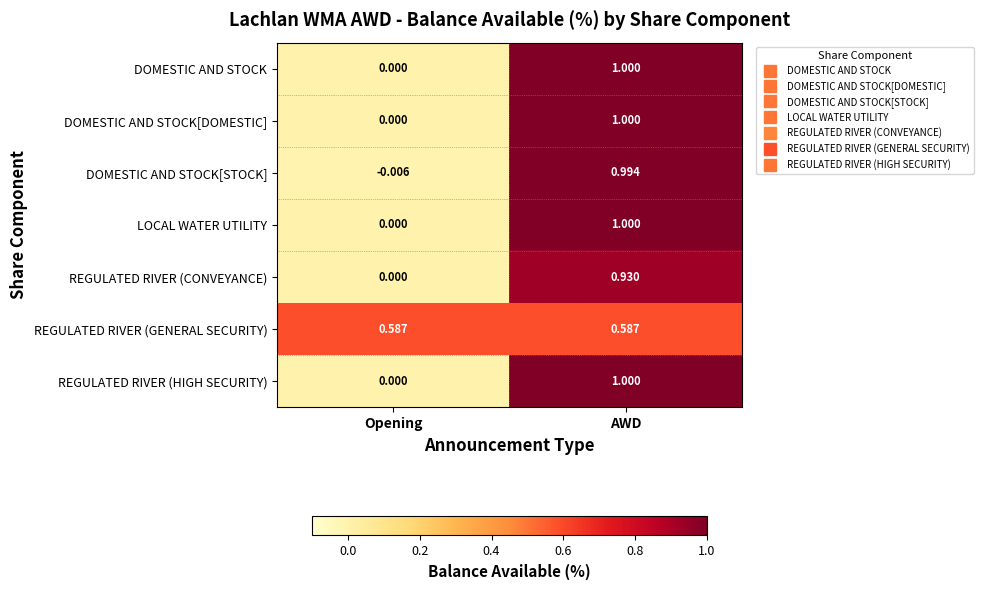

Rank the categories by DOMESTIC AND STOCK[DOMESTIC] value from highest to lowest.

AWD, Opening